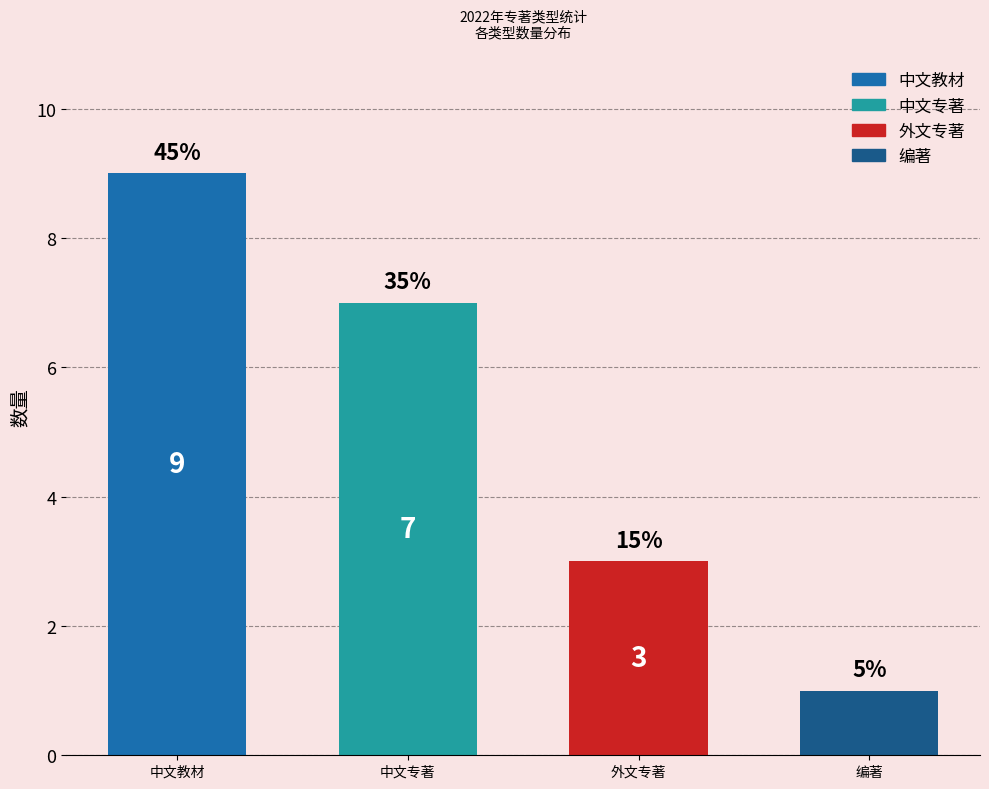

Which category has the highest value across all series?

中文教材